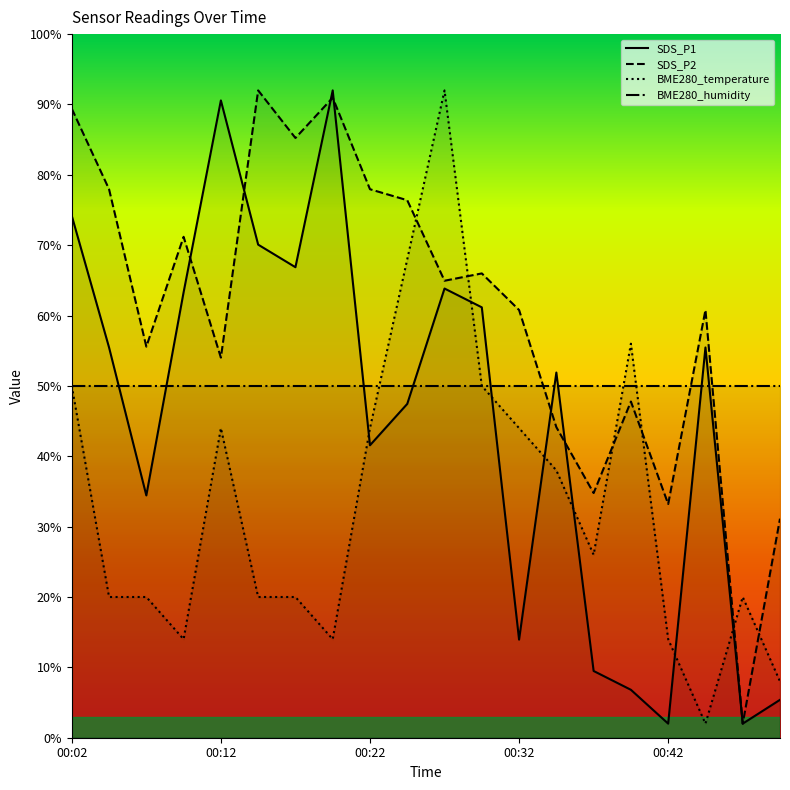

Where is SDS_P2 nearest to the value 47?

00:40